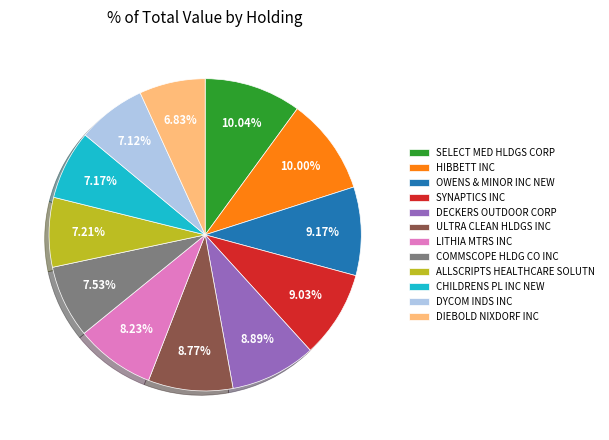

What is the ratio of the value at ALLSCRIPTS HEALTHCARE SOLUTN to the value at DECKERS OUTDOOR CORP?

0.8